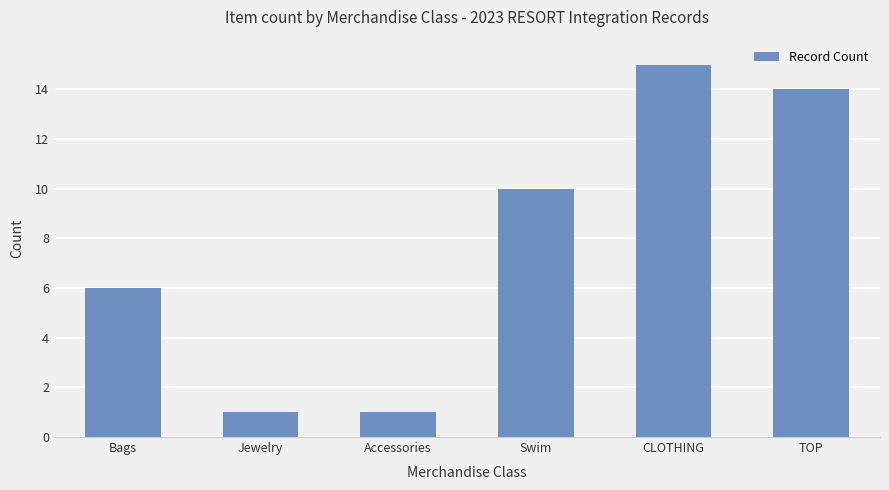

Are the bars horizontal?

No